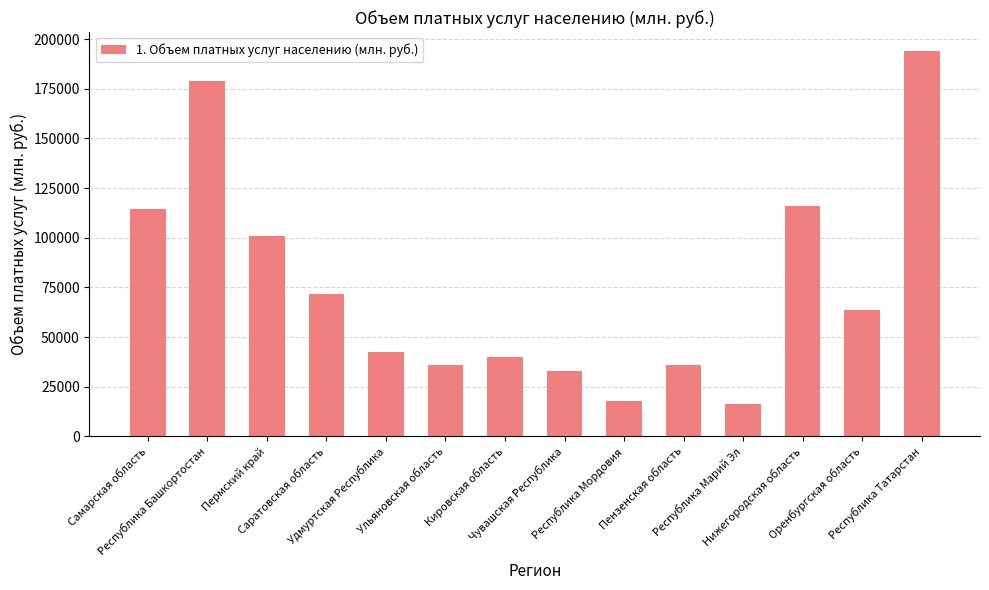

What is the maximum value shown in the chart?

193842.5